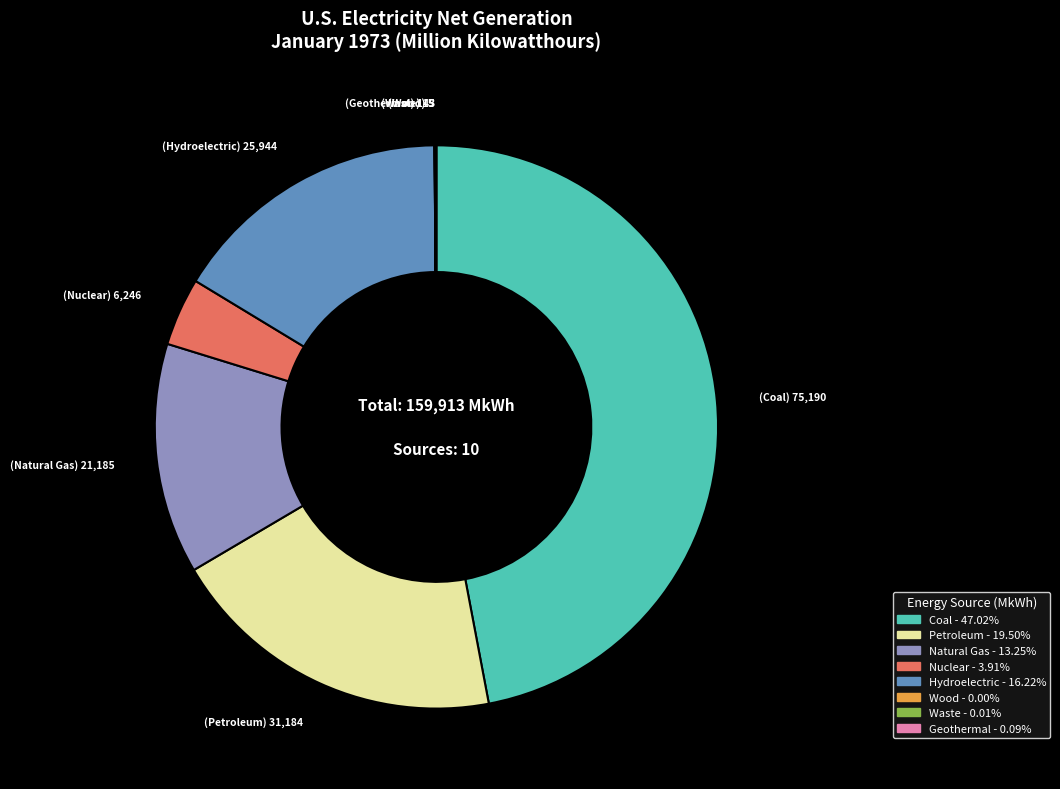

Is there a majority slice in this chart?

No